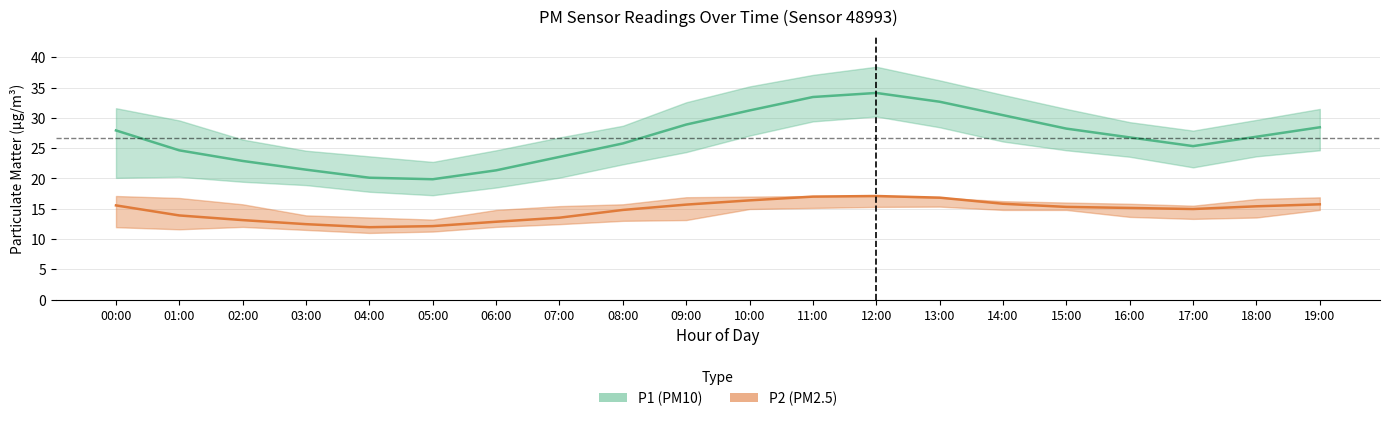

Reading left to right, list all the values displayed in this chart.

P1 (PM10): 27.9	24.6	22.9	21.4	20.1	19.9	21.3	23.6	25.8	28.9	31.2	33.5	34.1	32.7	30.4	28.2	26.8	25.3	26.9	28.4
P2 (PM2.5): 15.6	13.9	13.1	12.4	11.9	12.1	12.8	13.5	14.8	15.7	16.4	17.0	17.1	16.8	15.8	15.3	15.1	14.9	15.4	15.7